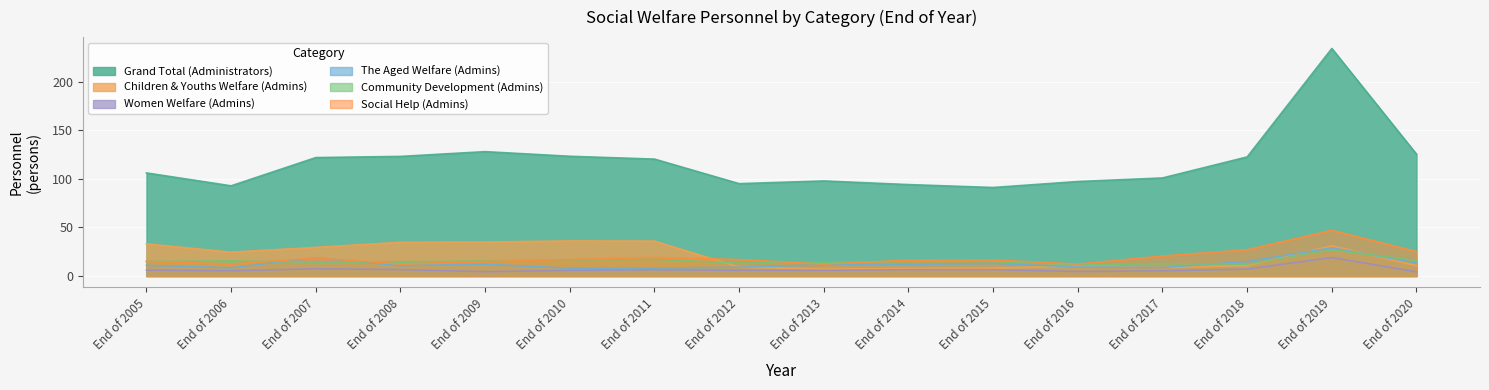

What is the value of the The Aged Welfare (Admins) point at the 14th from the left?

14.9